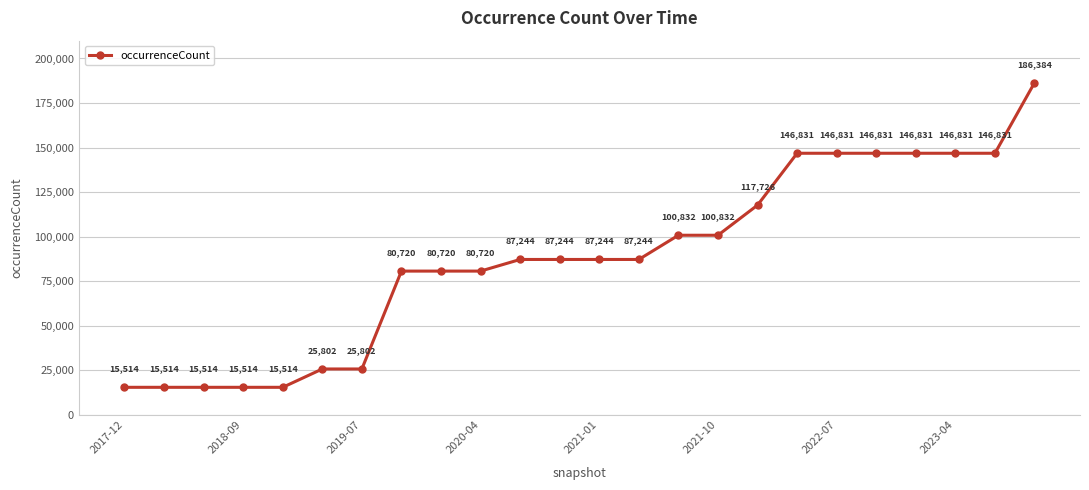

What is the difference between the maximum and minimum values?

170870